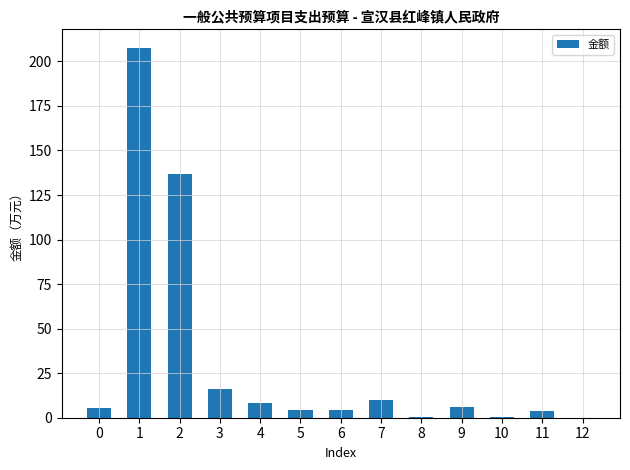

Count the number of data series in this chart.

1